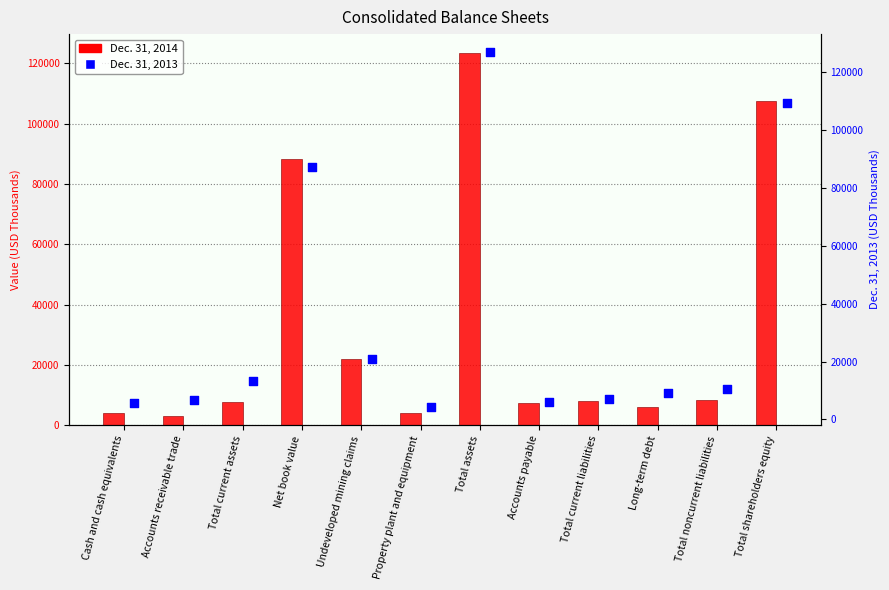

Is the value of Dec. 31, 2013 at Net book value greater than the value of Dec. 31, 2014 at Total noncurrent liabilities?

Yes